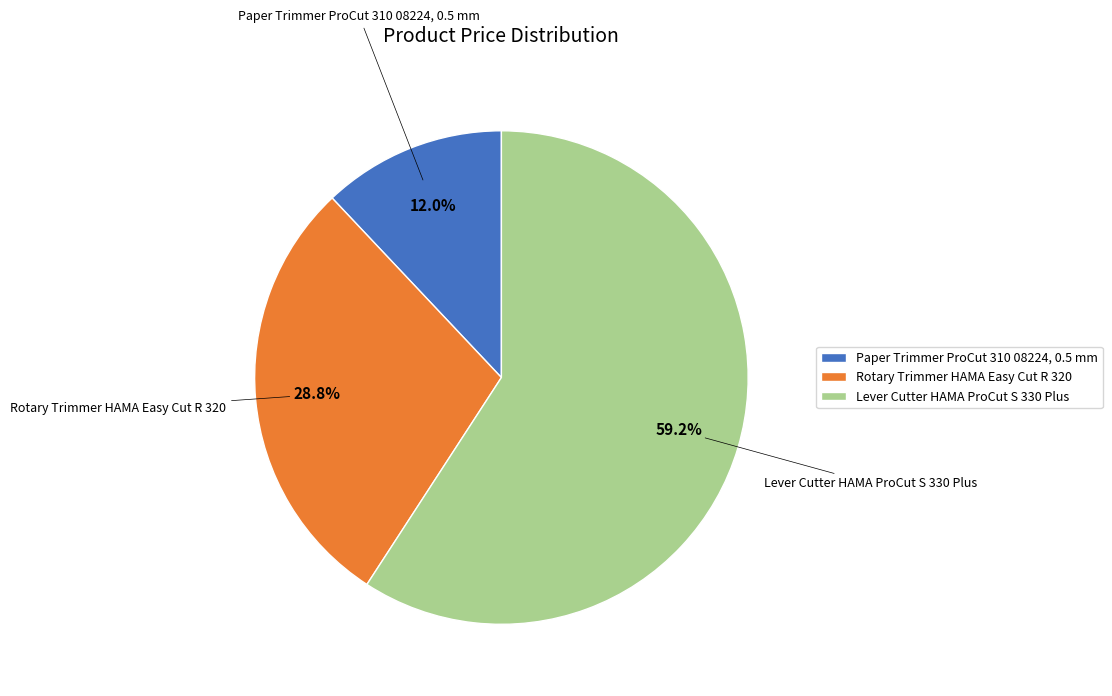

How many segments does this pie chart have?

3